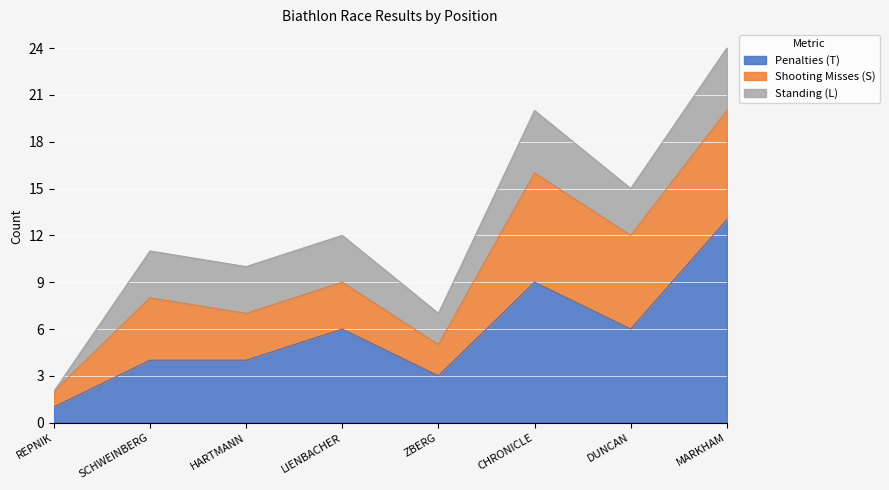

In Standing (L), how many points are higher than both neighbors (excluding endpoints)?

1